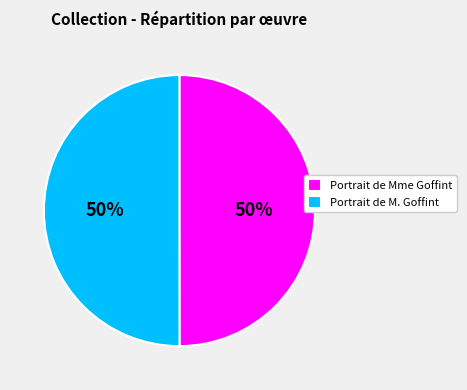

Is the sum of Portrait de Mme Goffint and Portrait de M. Goffint greater than half?

Yes